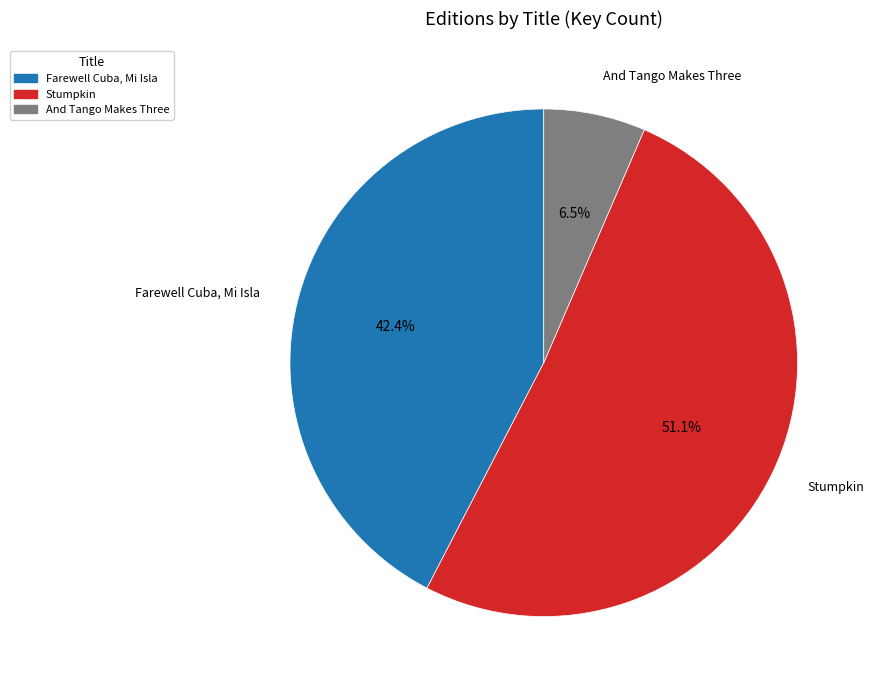

To the nearest percent, what is the average slice percentage?

33%